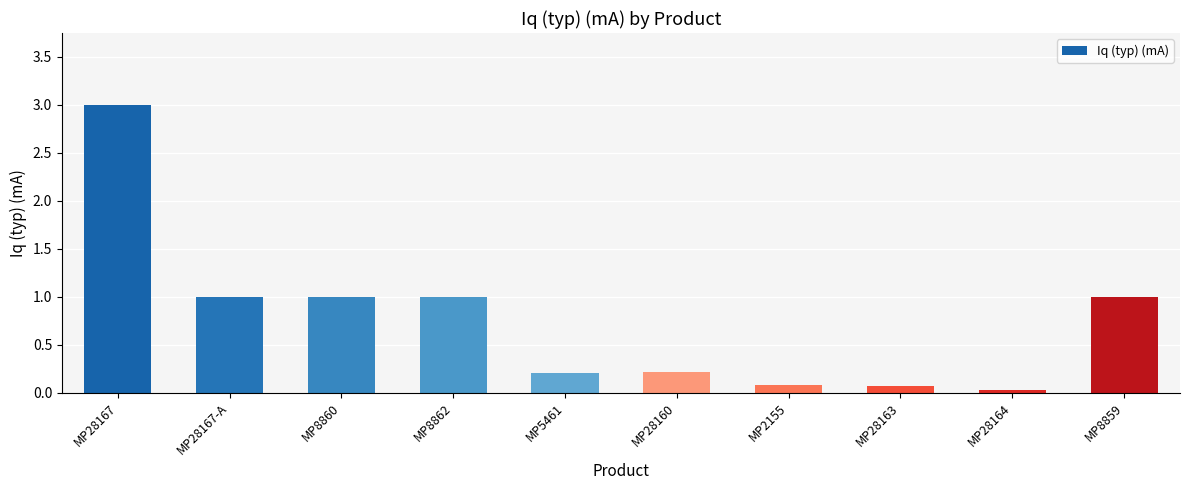

What is the approximate value at MP8862?

1.0